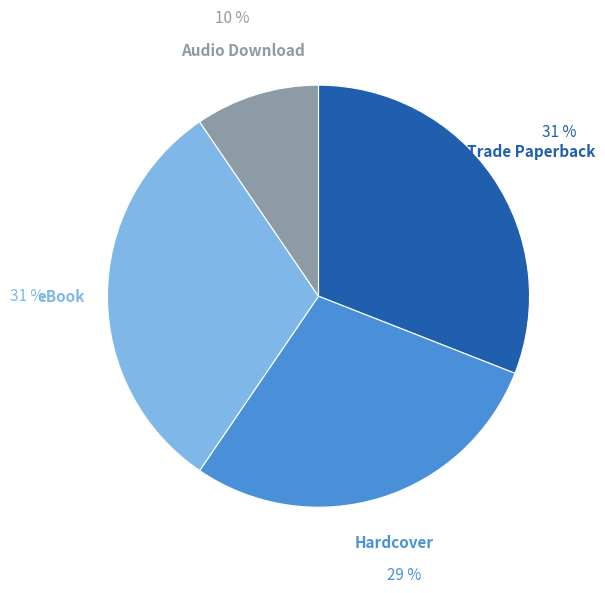

Is there a majority slice in this chart?

No